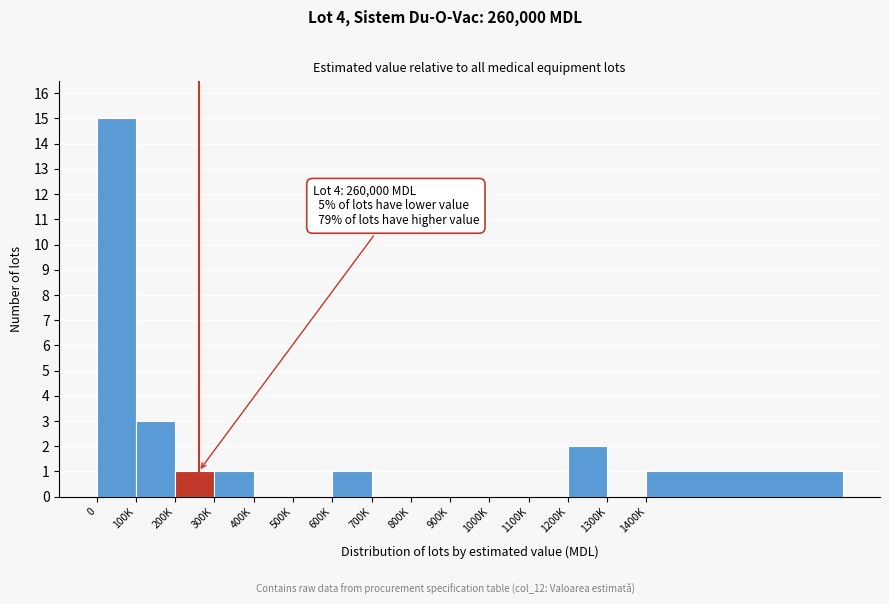

Reading left to right, what are all the values shown in this chart?

0=15	100K=3	200K=1	300K=1	400K=0	500K=0	600K=1	700K=0	800K=0	900K=0	1000K=0	1100K=0	1200K=2	1300K=0	1400K=1